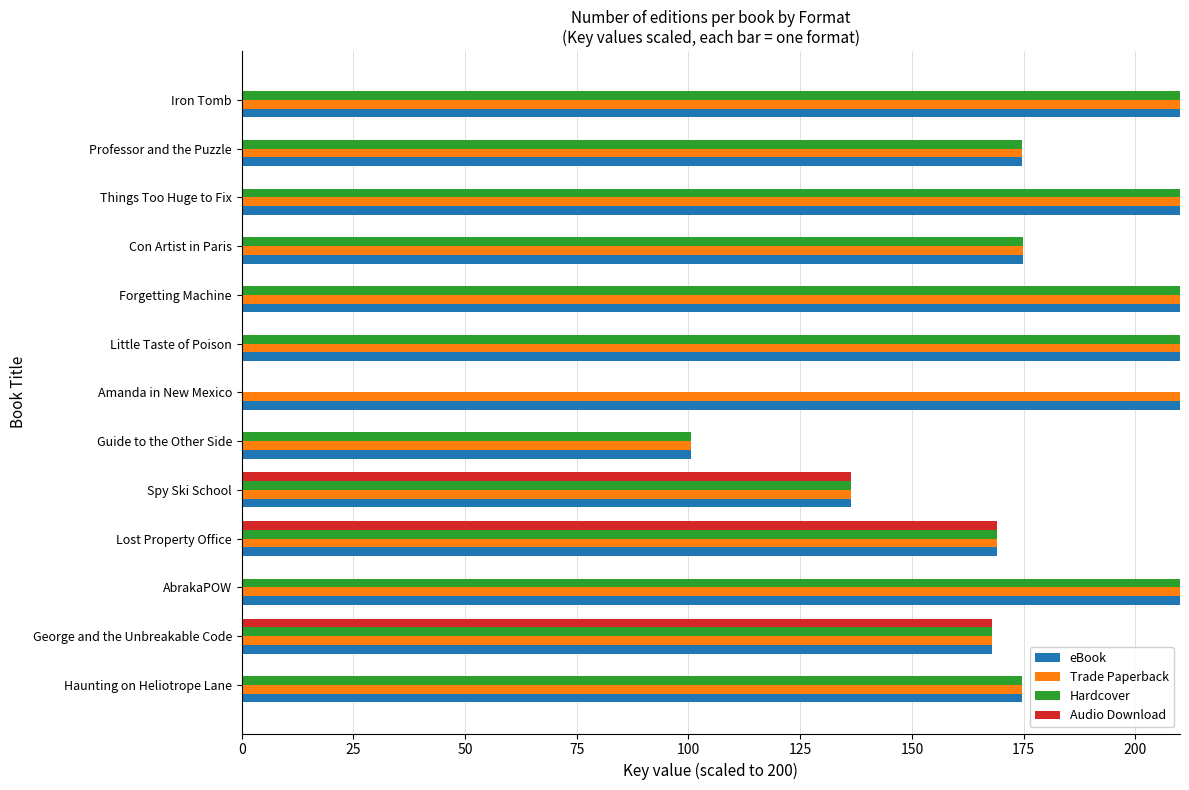

At Forgetting Machine, list the series in order from smallest to largest.

Audio Download, eBook, Trade Paperback, Hardcover